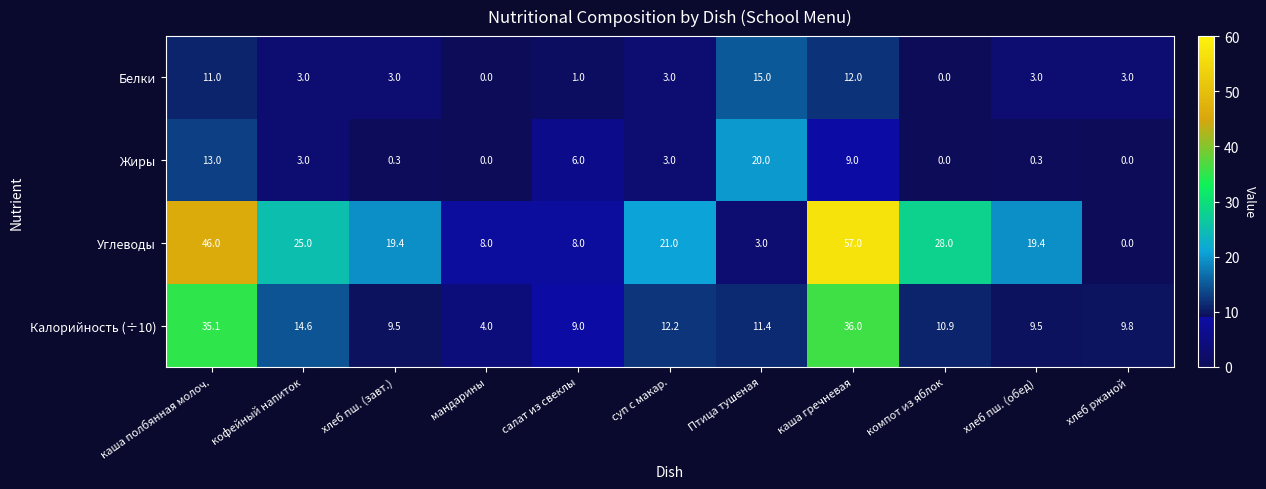

Rank the series by their maximum value, from highest to lowest.

Углеводы, Калорийность (÷10), Жиры, Белки